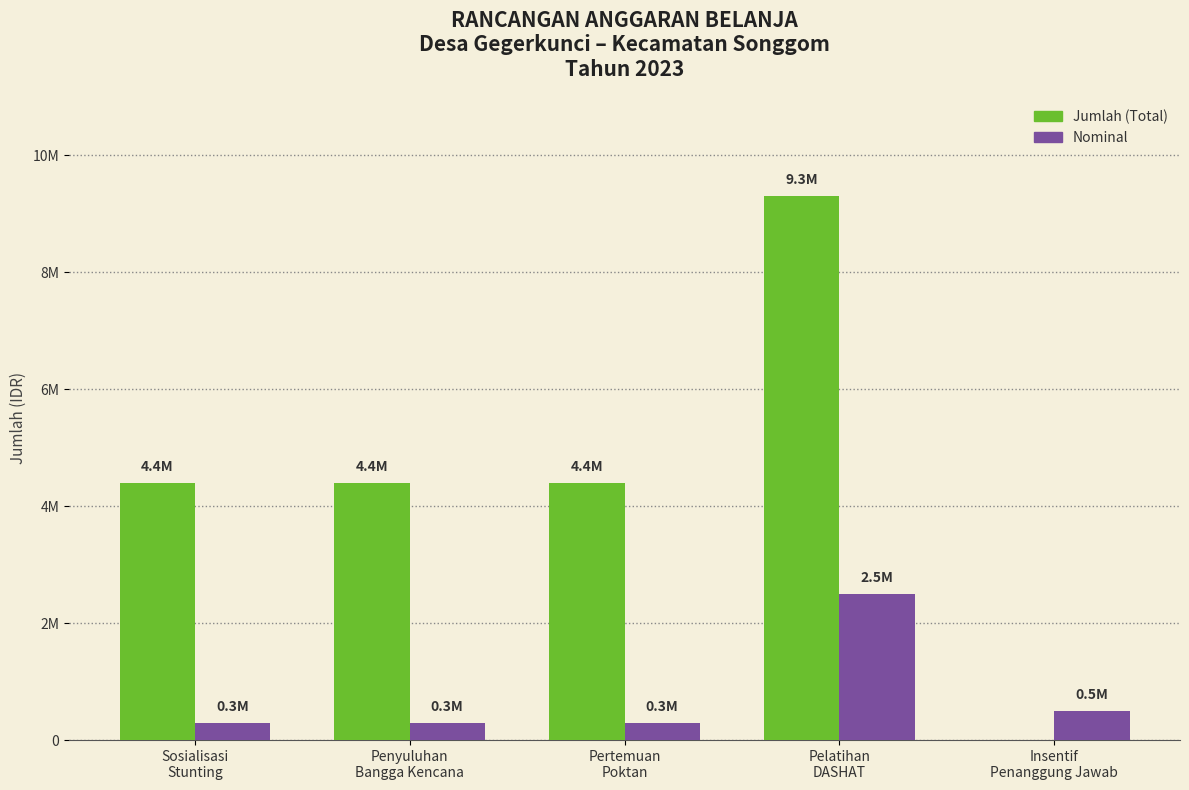

Which category has the lowest value in the Jumlah (Total) series?

Insentif
Penanggung Jawab